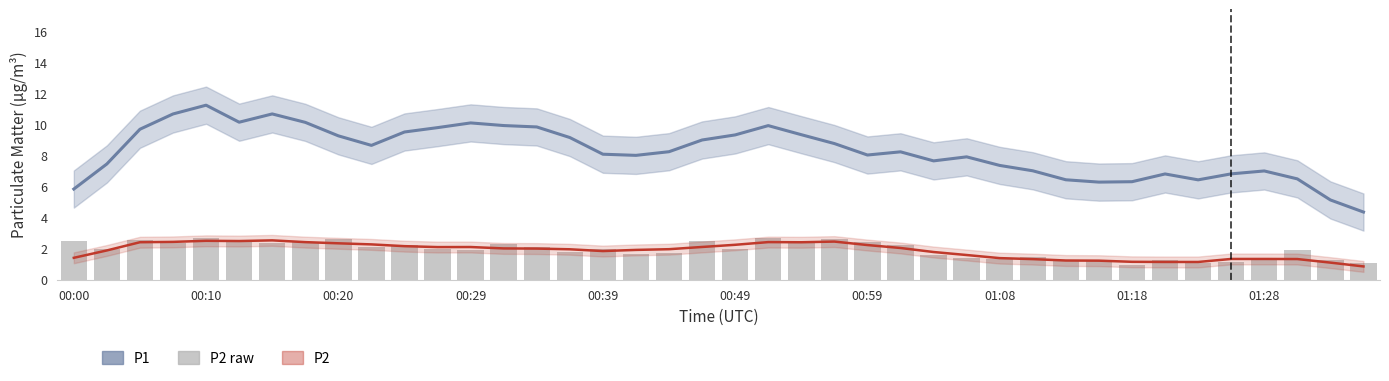

Does the chart contain any negative values?

No